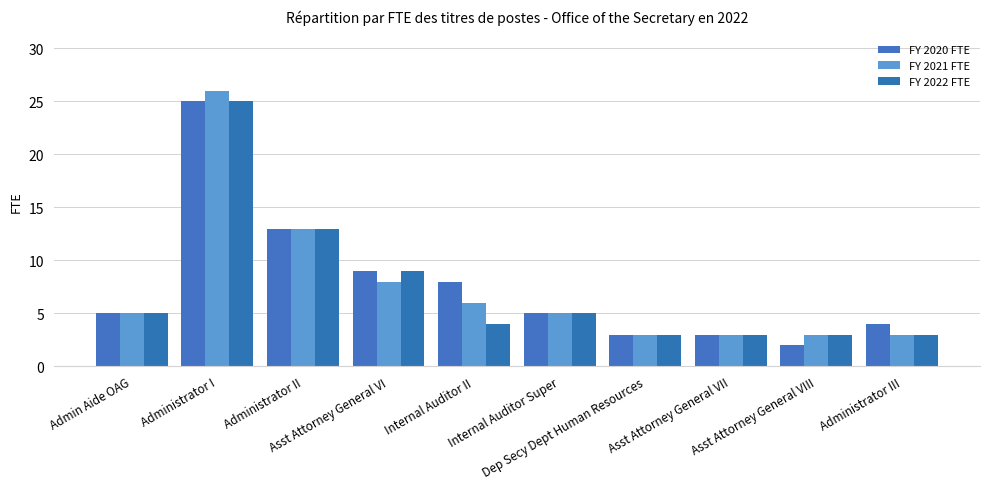

What is the difference between the maximum and minimum values in the FY 2020 FTE series?

23